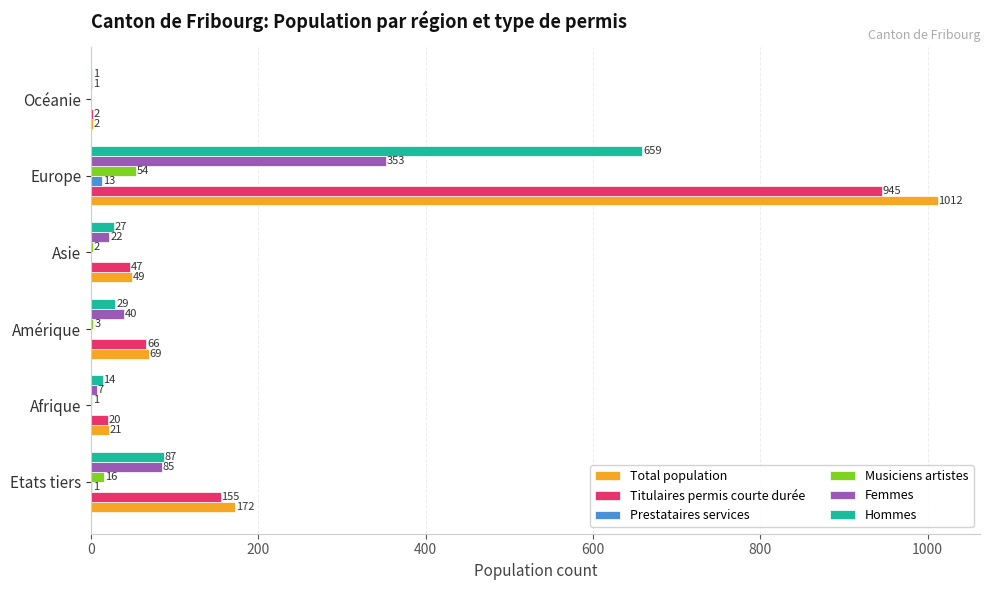

True or false: Titulaires permis courte durée has a value of 66 at Amérique.

True